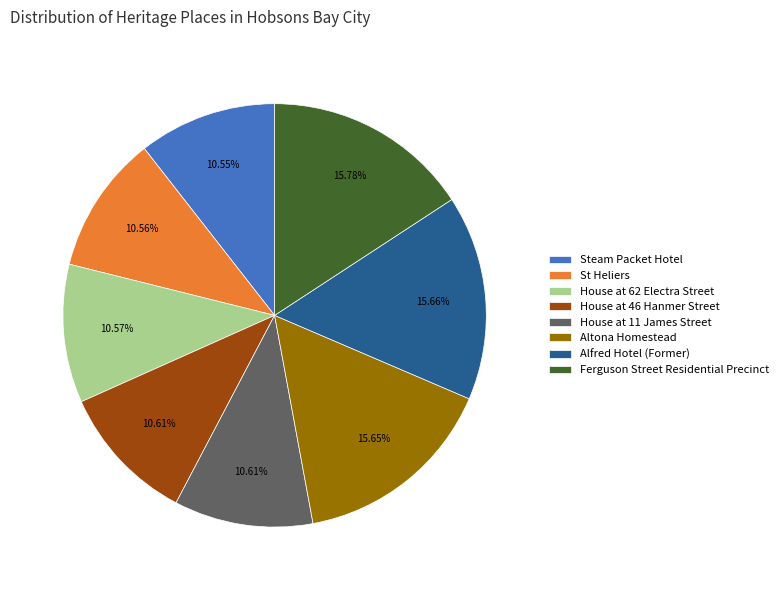

Is House at 11 James Street the majority of the pie?

No